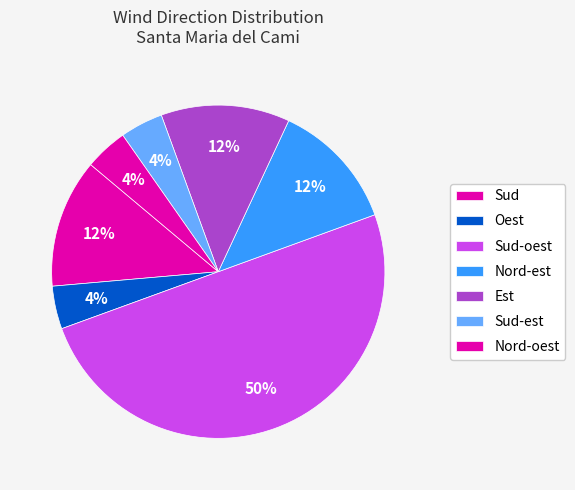

How many slices are in this pie chart?

7